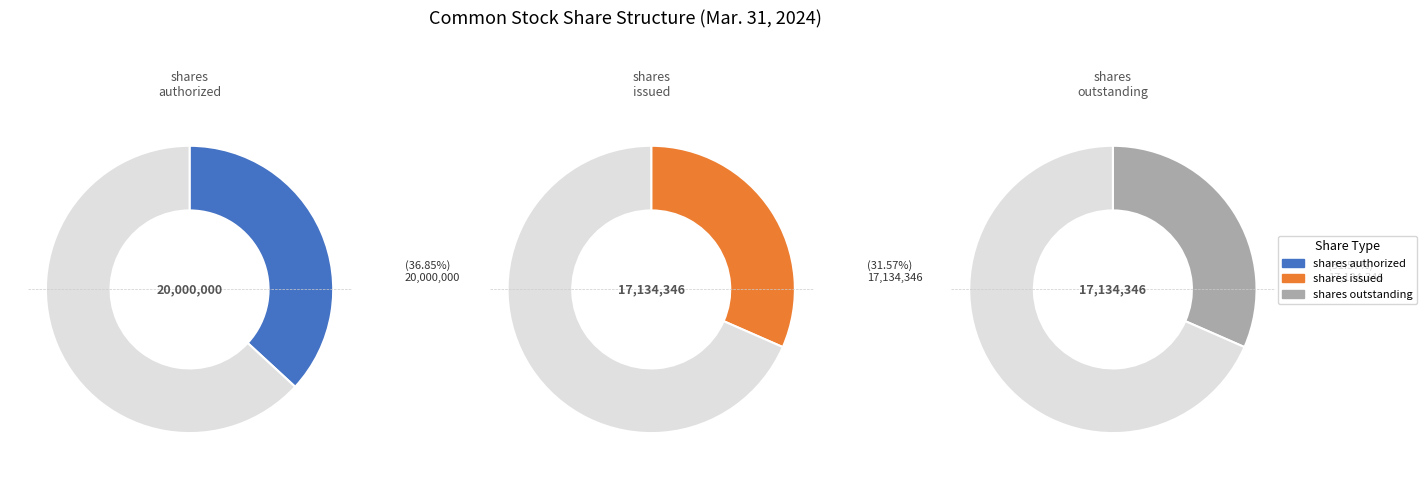

What percentage is the Common stock, shares outstanding slice, to the nearest percent?

32%